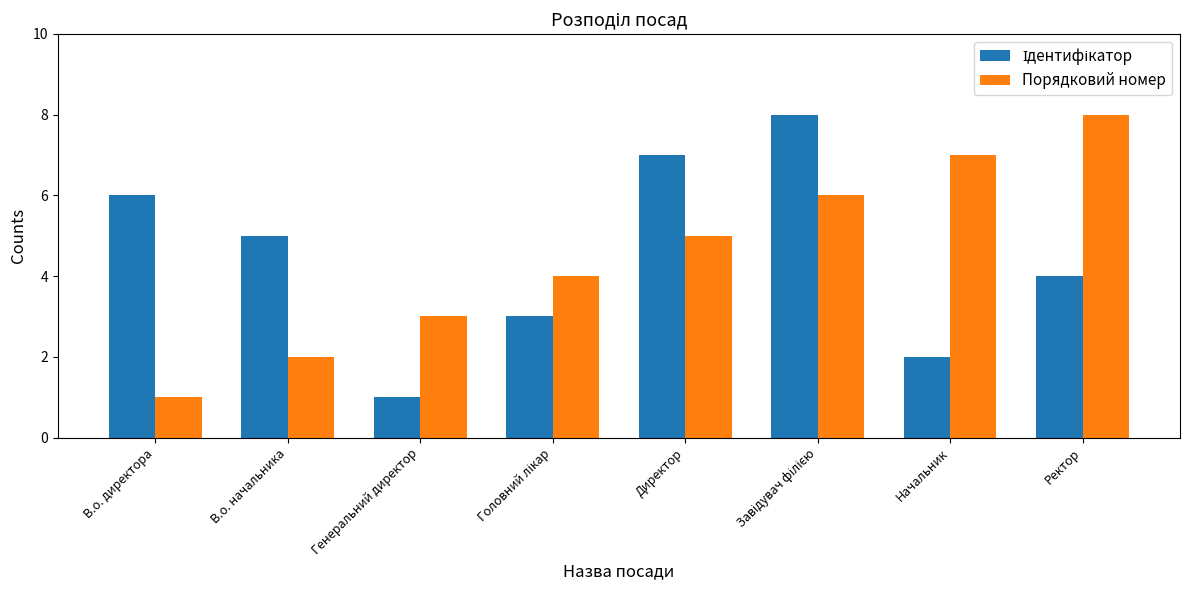

What is the approximate value of Порядковий номер at Генеральний директор?

3